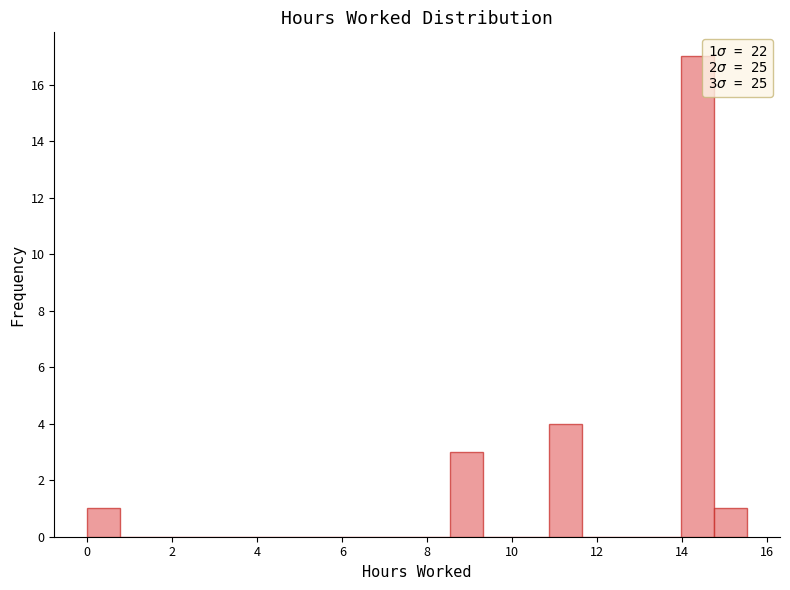

Around what value on the x-axis is the tallest bar? Give the approximate position of its centre, as read against the axis.

14.4